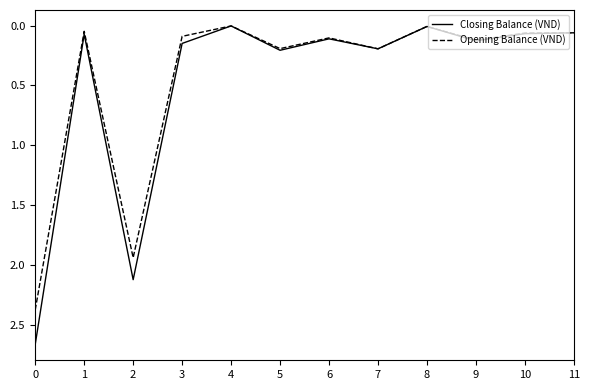

Reading right to left, list all the values displayed in this chart.

Closing Balance (VND): 11=60.1	10=67.4	9=127.5	8=7.2	7=194.2	6=110.6	5=206.2	4=2.7	3=149.0	2=2123.2	1=72.0	0=2663.9
Opening Balance (VND): 11=60.2	10=62.2	9=122.4	8=7.0	7=194.1	6=102.8	5=192.4	4=2.9	3=89.9	2=1939.7	1=47.7	0=2375.4